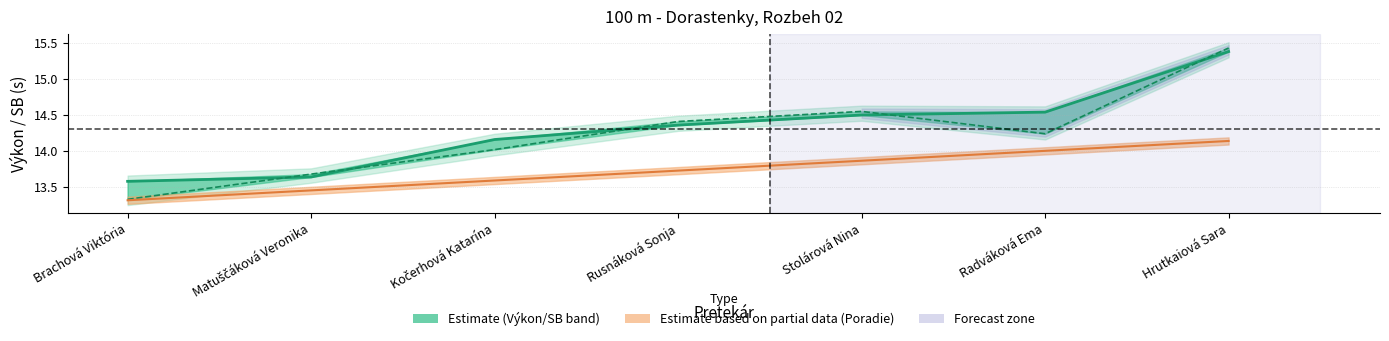

Which series has the widest spread of values?

SB line